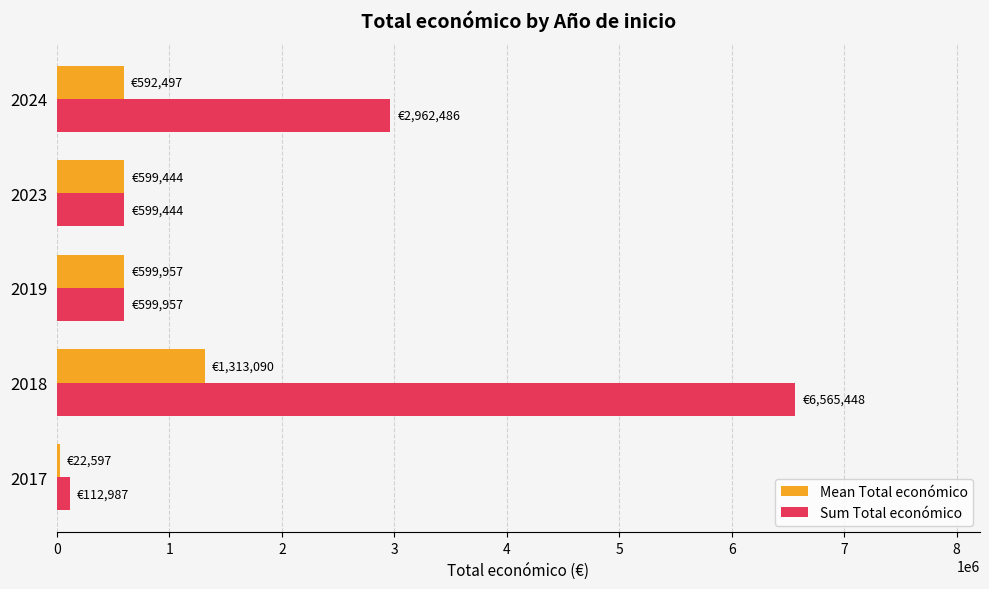

Which series has the widest spread of values?

Sum Total económico